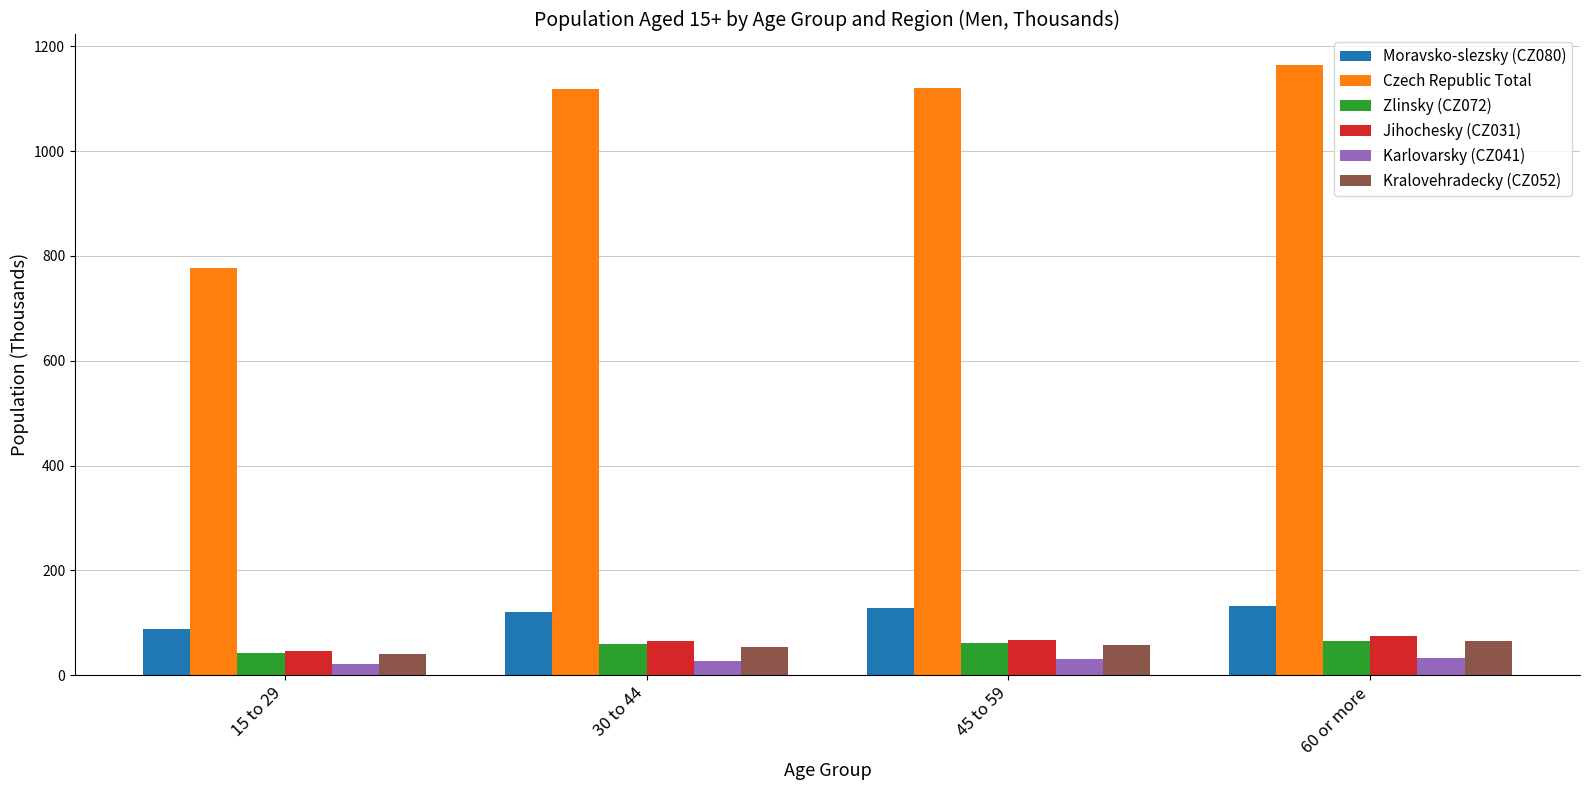

The Karlovarsky (CZ041) series shows 21.5 at 15 to 29. True or false?

True